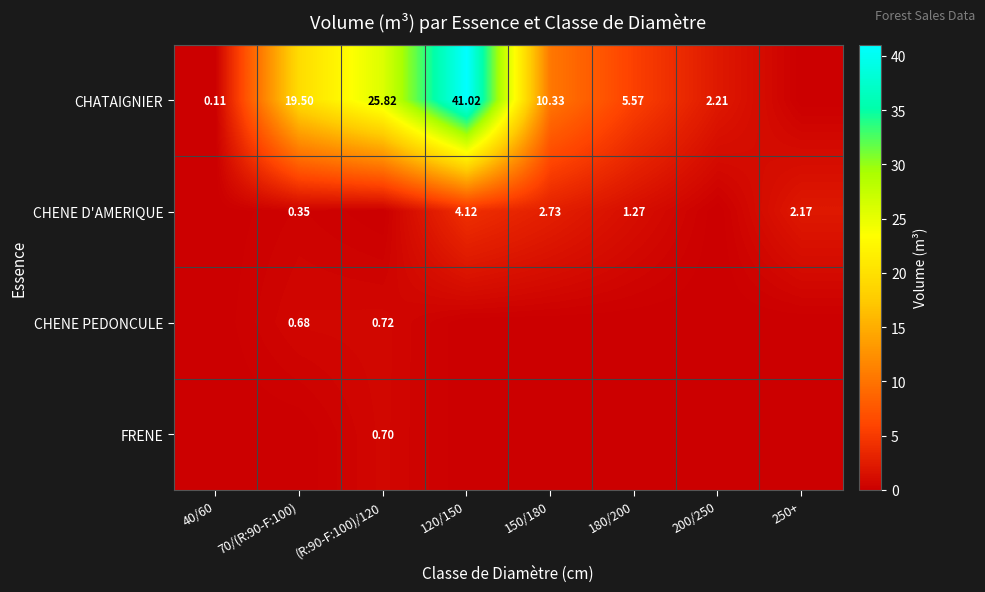

Which series has the largest total across all categories?

CHATAIGNIER